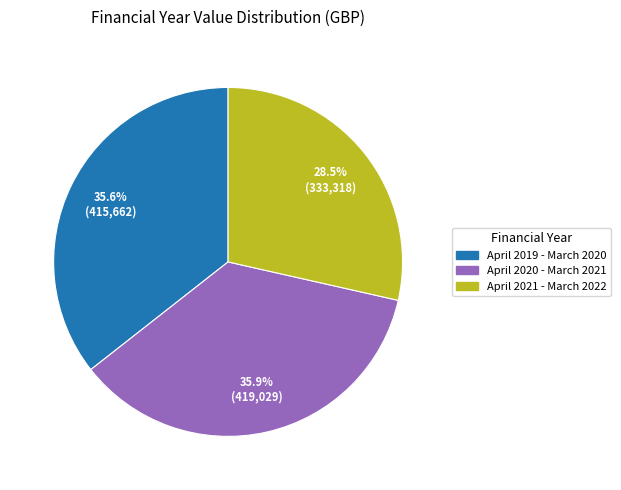

True or false: April 2019 - March 2020 accounts for 43% of the total.

False